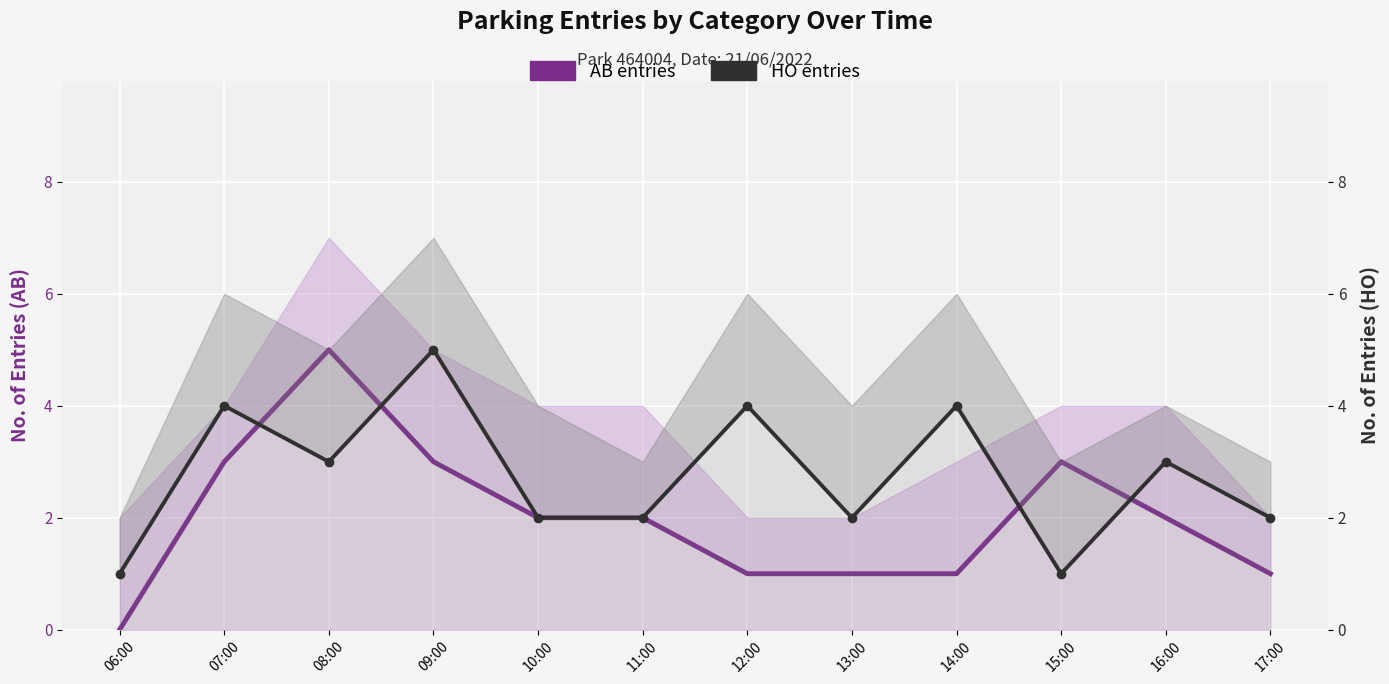

Which series has the largest total across all categories?

HO entries